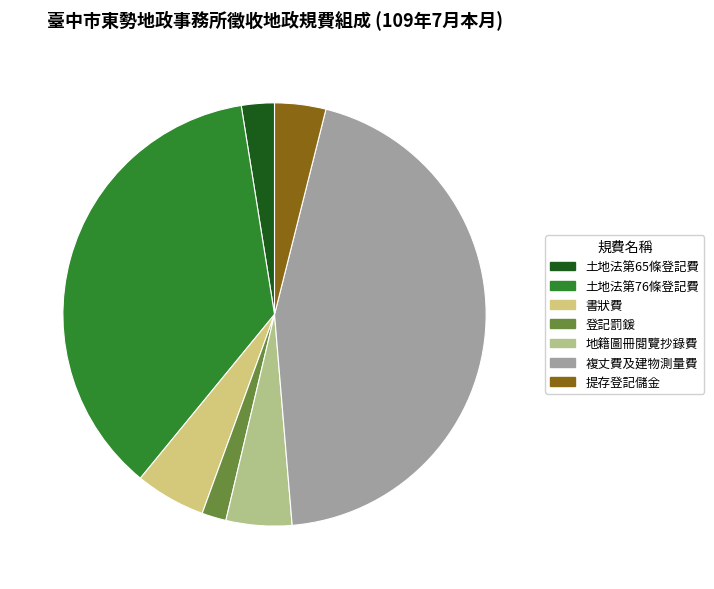

Rank the categories by value from lowest to highest.

登記罰鍰, 土地法第65條登記費, 提存登記儲金, 地籍圖冊閱覽抄錄費, 書狀費, 土地法第76條登記費, 複丈費及建物測量費